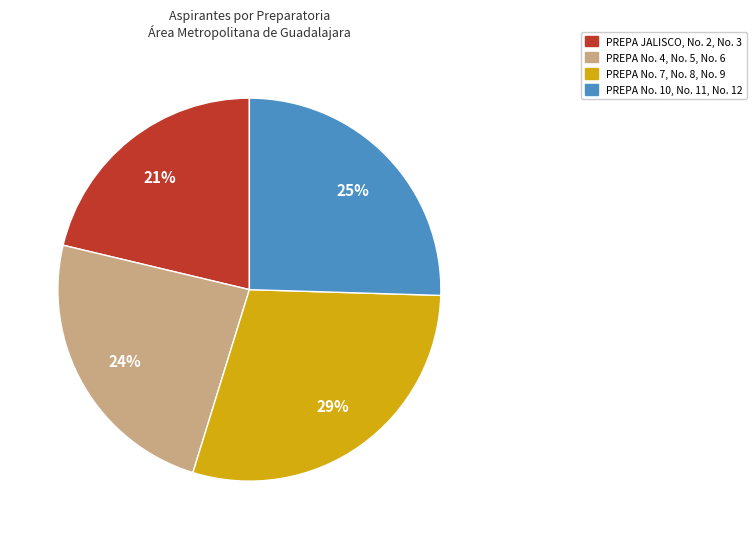

Is there a majority slice in this chart?

No